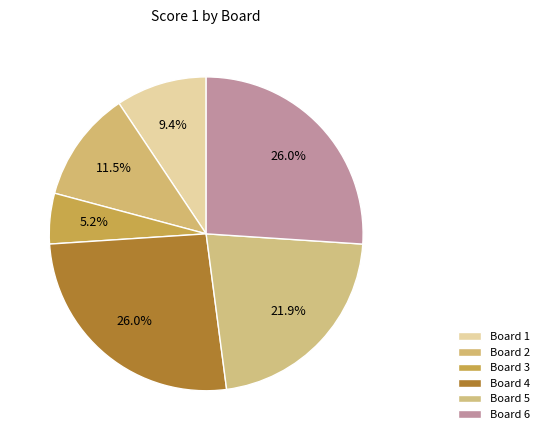

Does Board 3 account for over 50% of the chart?

No